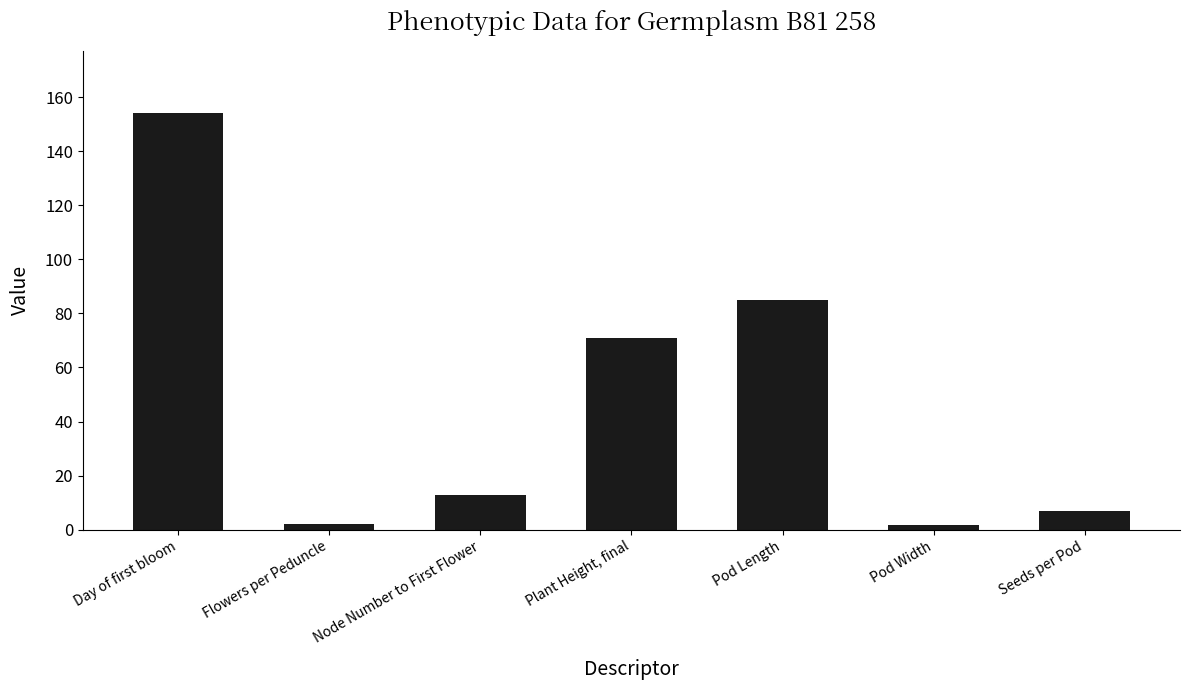

Does the chart contain any negative values?

No